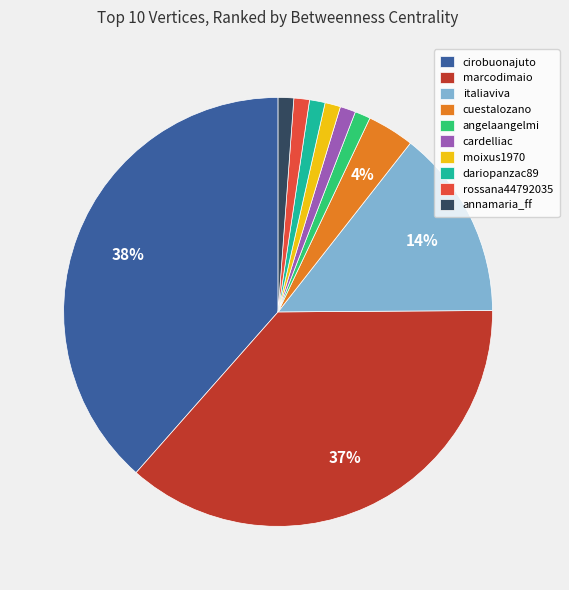

Is it true that moixus1970 is 1% of the pie?

True